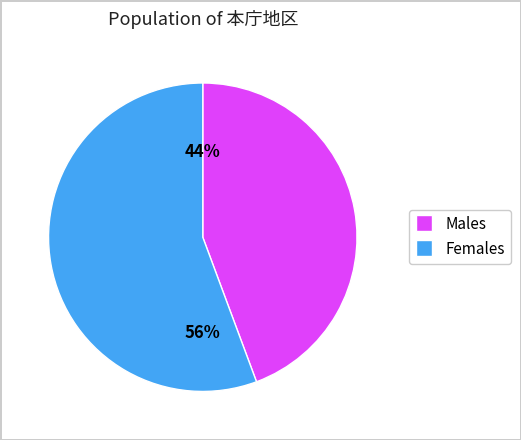

Is there a majority slice in this chart?

Yes